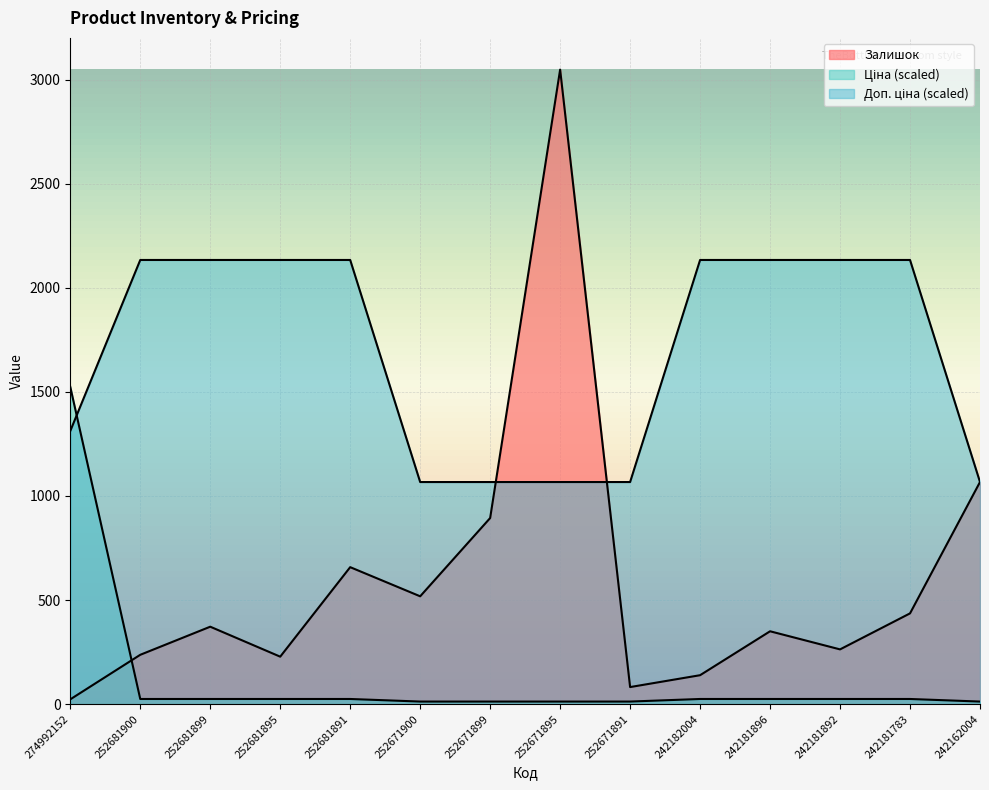

The value of Ціна at 252681895 is 15.5. True or false?

False